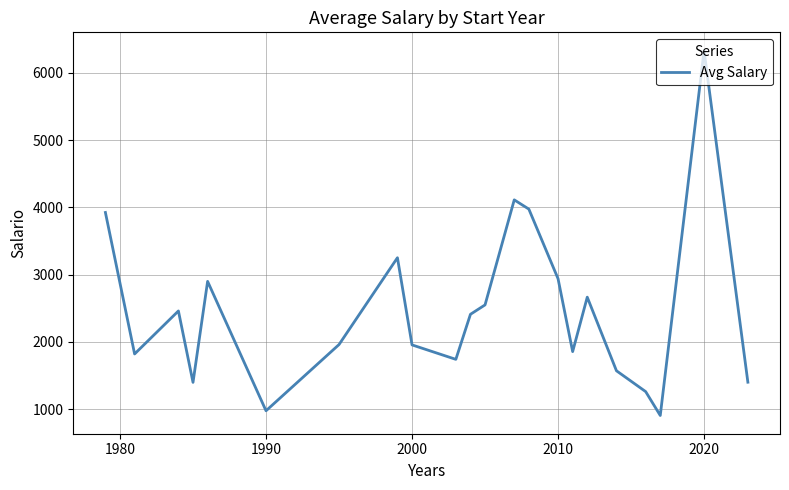

How many lines are shown in the chart?

1